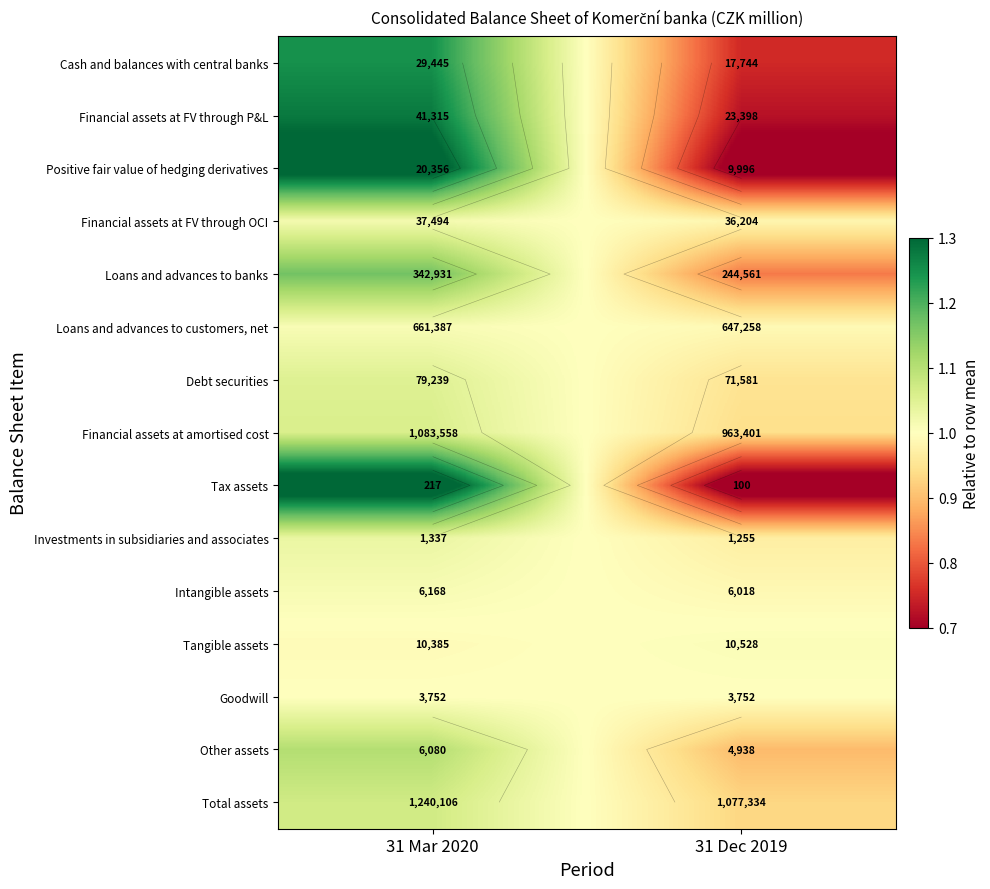

What is the highest value of the Loans and advances to customers, net series?

1.0